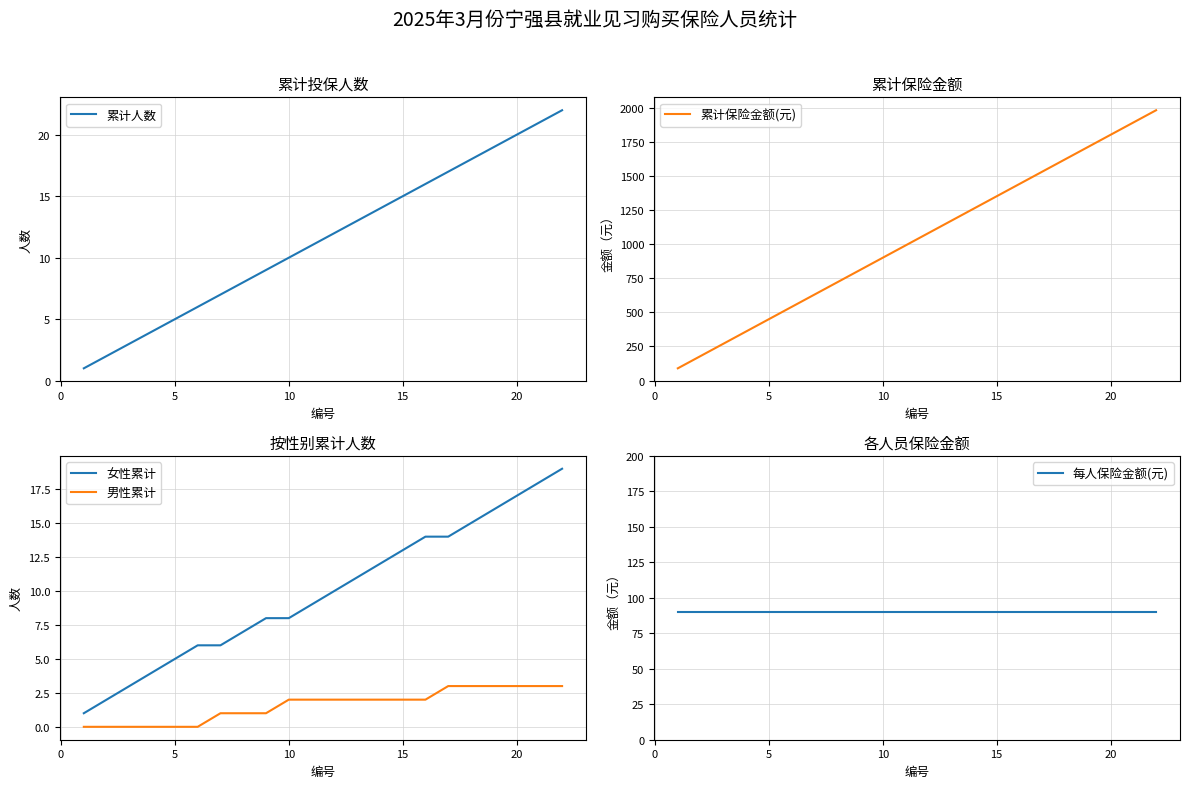

True or false: 男性累计 and 女性累计 intersect in this chart.

False